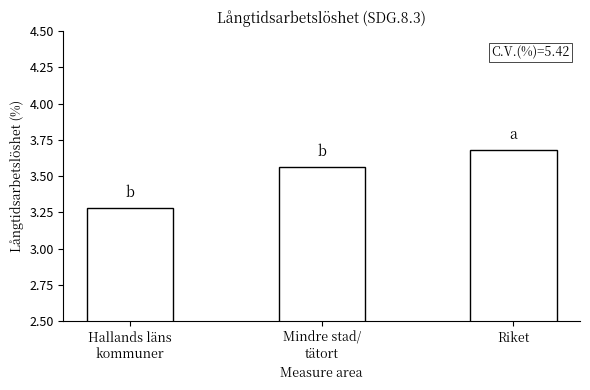

What is the label of the 3rd bar from the left?

Riket